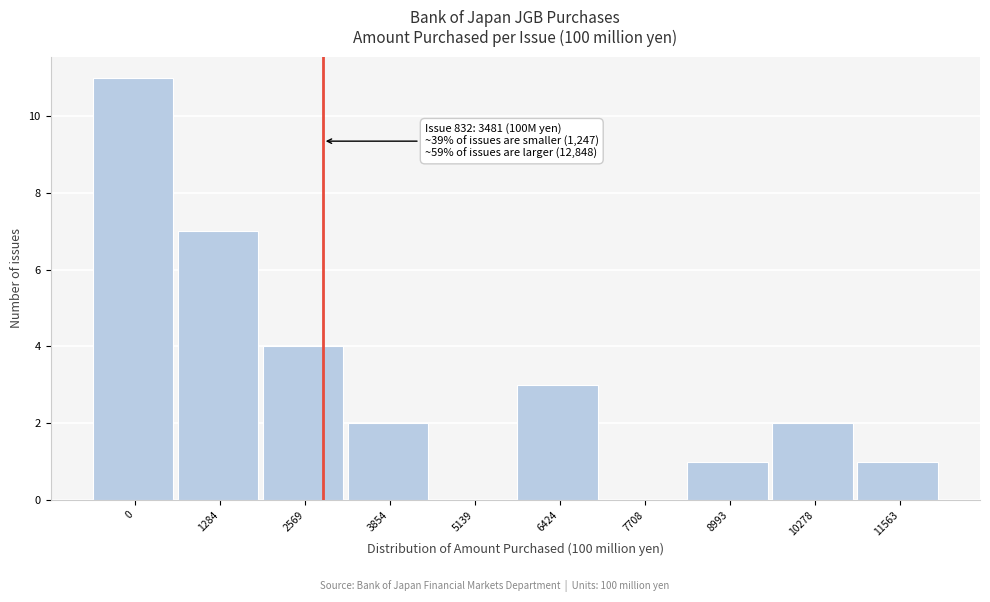

Reading left to right, what are all the values shown in this chart?

0=11	1284=7	2569=4	3854=2	5139=0	6424=3	7708=0	8993=1	10278=2	11563=1